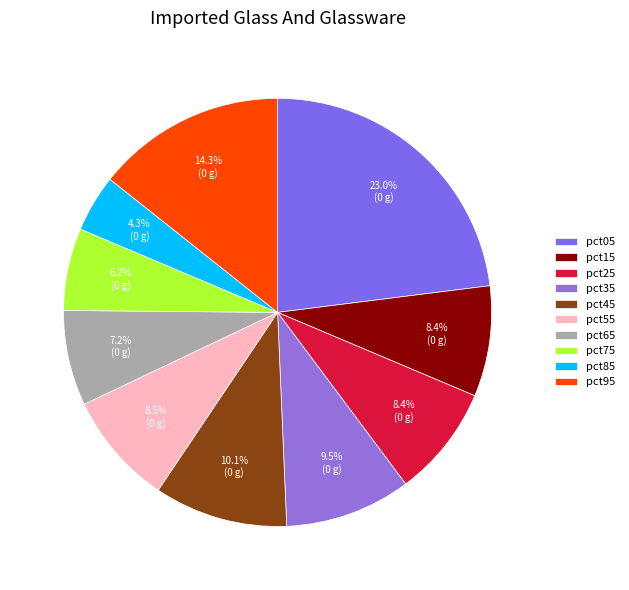

Does any single category account for the majority?

No